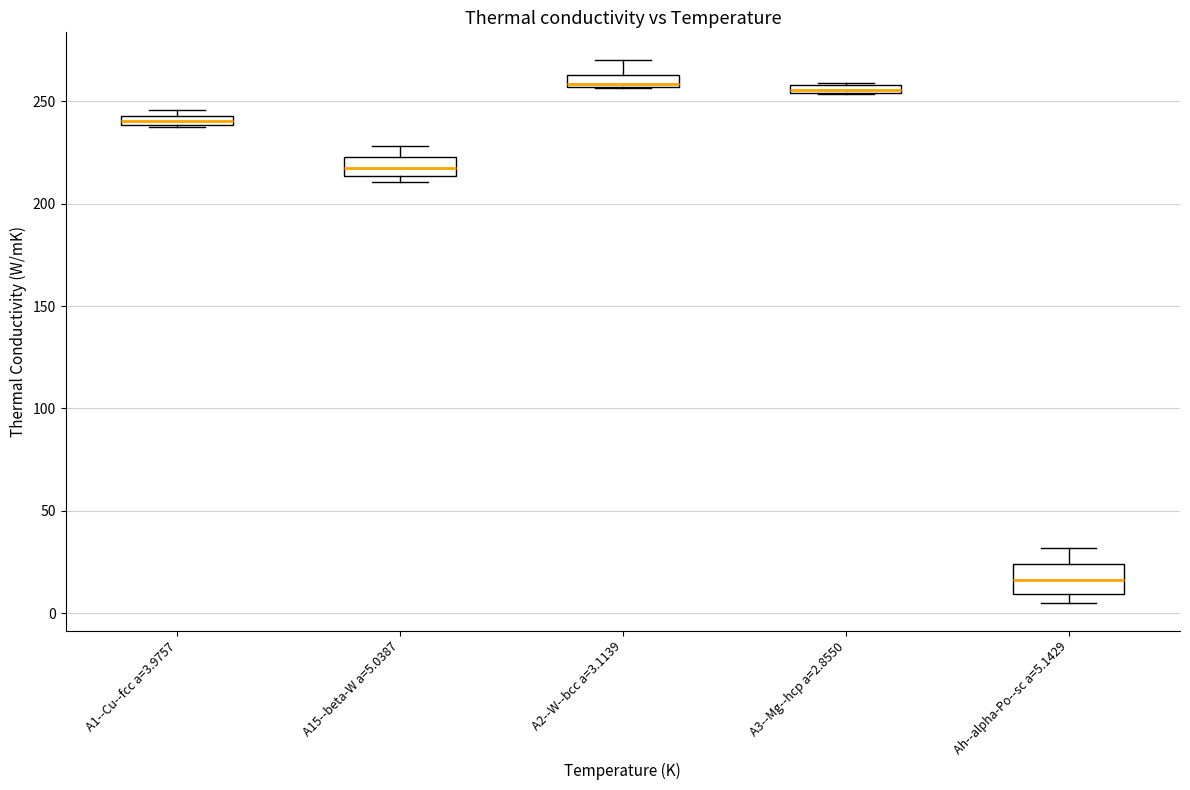

Comparing the boxes themselves (not the whiskers), which one is the tallest?

Ah--alpha-Po--sc a=5.1429